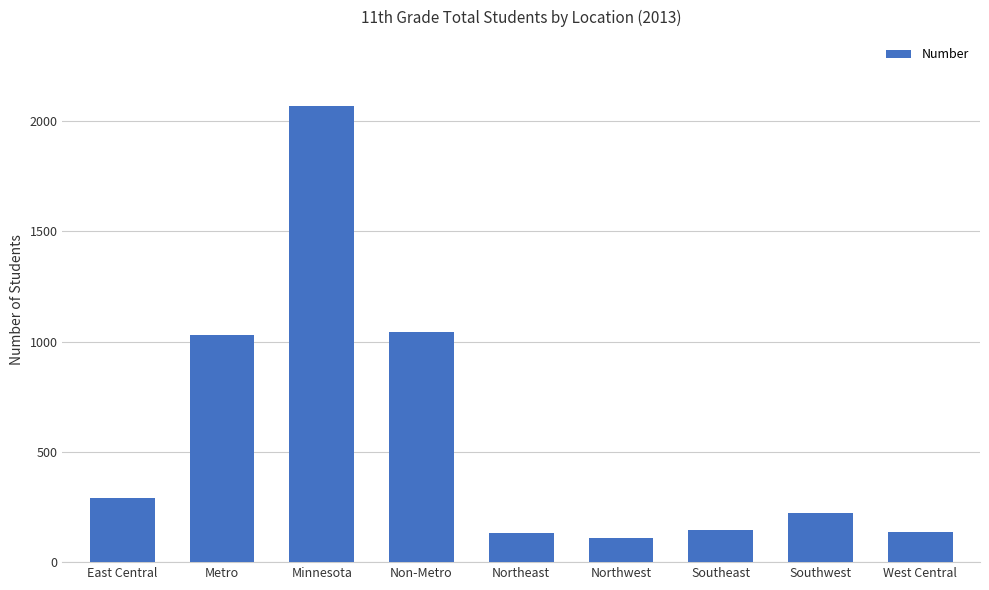

What is the label of the 8th bar from the right?

Metro